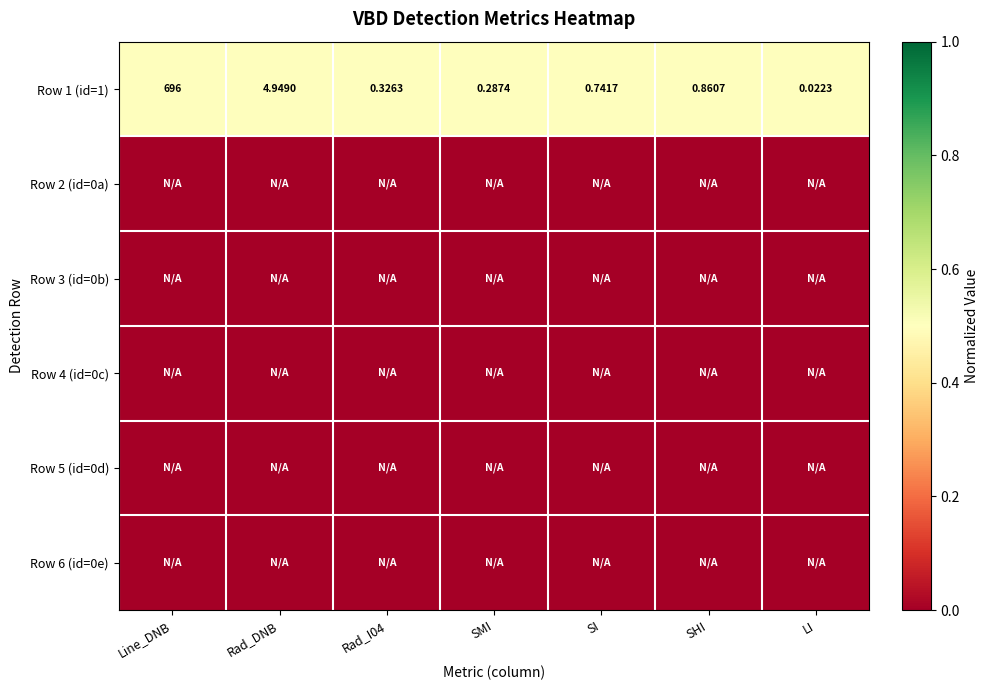

Where is Row 1 (id=1) nearest to the value 348?

Rad_DNB